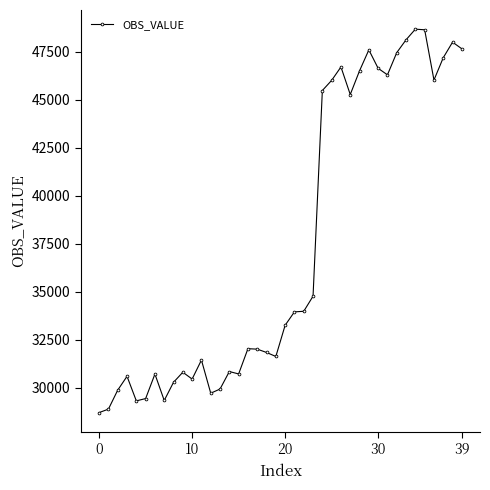

What is the minimum value shown in the chart?

28714.1